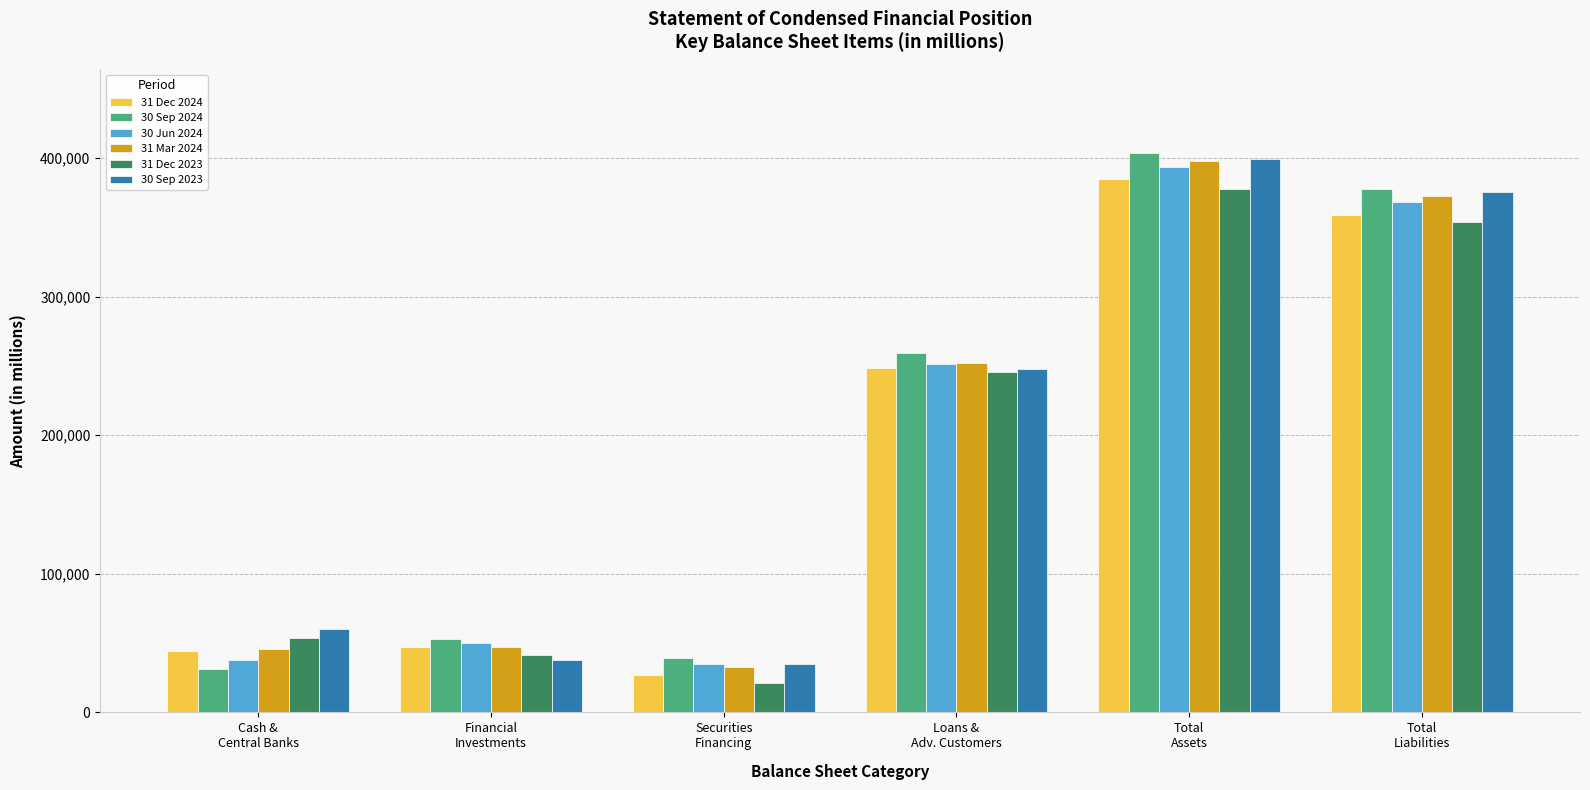

What is the lowest value of the 31 Mar 2024 series?

32575.0